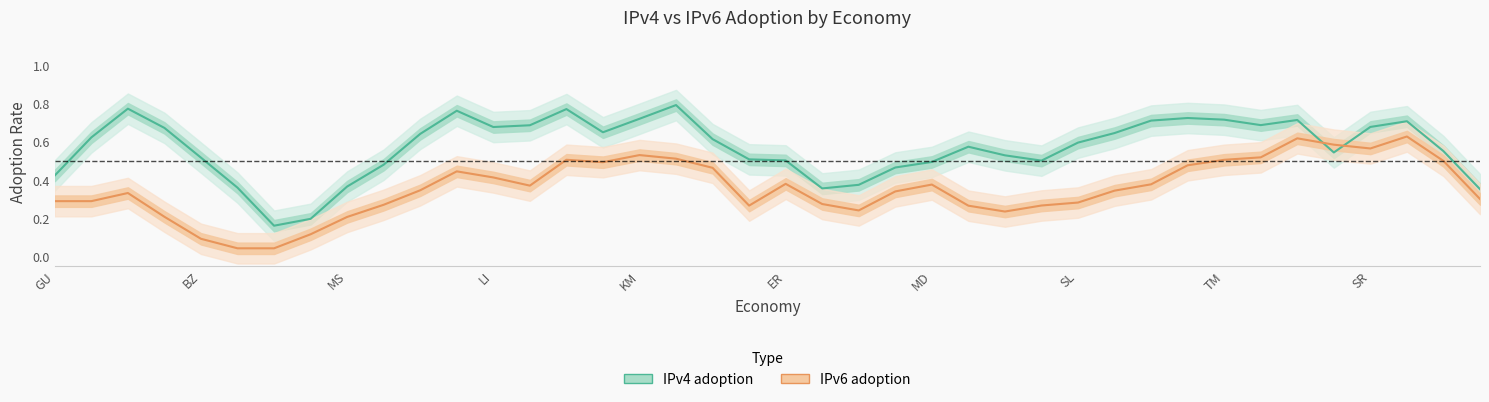

Reading left to right, list all the values displayed in this chart.

IPv4 adoption: 0.4	0.6	0.8	0.7	0.5	0.4	0.2	0.2	0.4	0.5	0.6	0.8	0.7	0.7	0.8	0.7	0.7	0.8	0.6	0.5	0.5	0.4	0.4	0.5	0.5	0.6	0.5	0.5	0.6	0.6	0.7	0.7	0.7	0.7	0.7	0.5	0.7	0.7	0.6	0.4
IPv6 adoption: 0.3	0.3	0.3	0.2	0.1	0.0	0.0	0.1	0.2	0.3	0.3	0.4	0.4	0.4	0.5	0.5	0.5	0.5	0.5	0.3	0.4	0.3	0.2	0.3	0.4	0.3	0.2	0.3	0.3	0.3	0.4	0.5	0.5	0.5	0.6	0.6	0.6	0.6	0.5	0.3